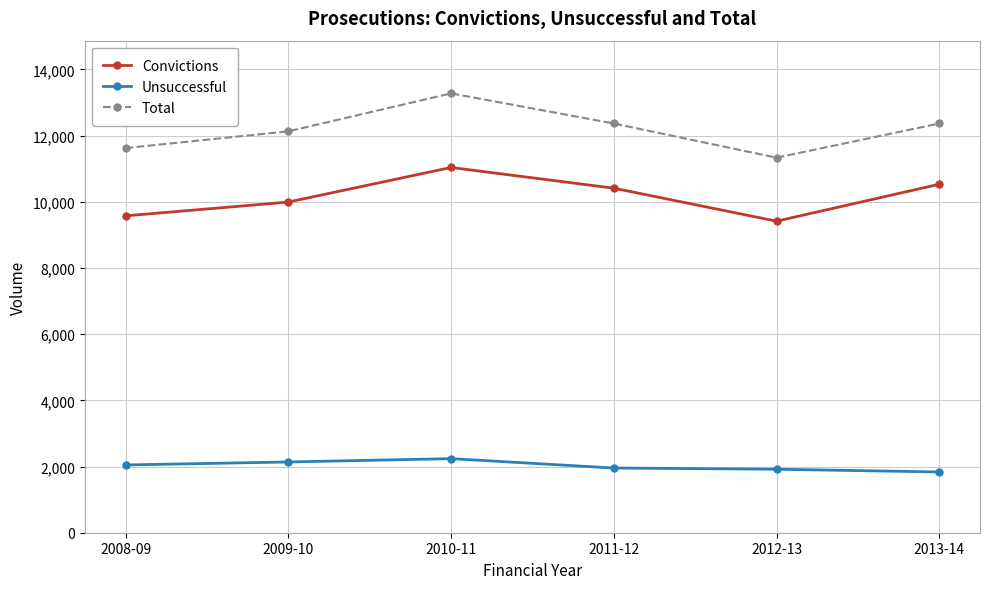

Which series has the largest range (max minus min)?

Total